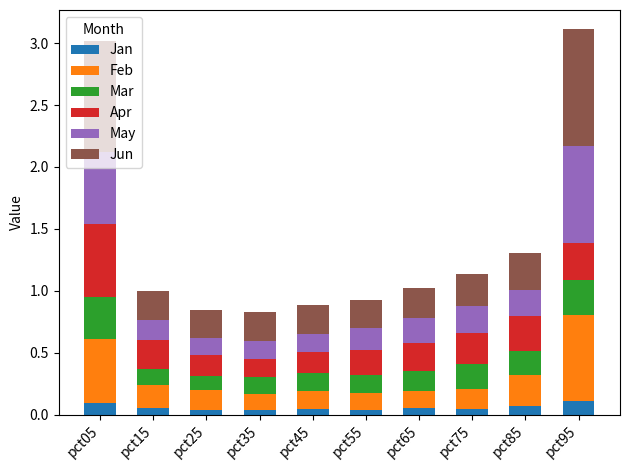

Does the chart contain any negative values?

No